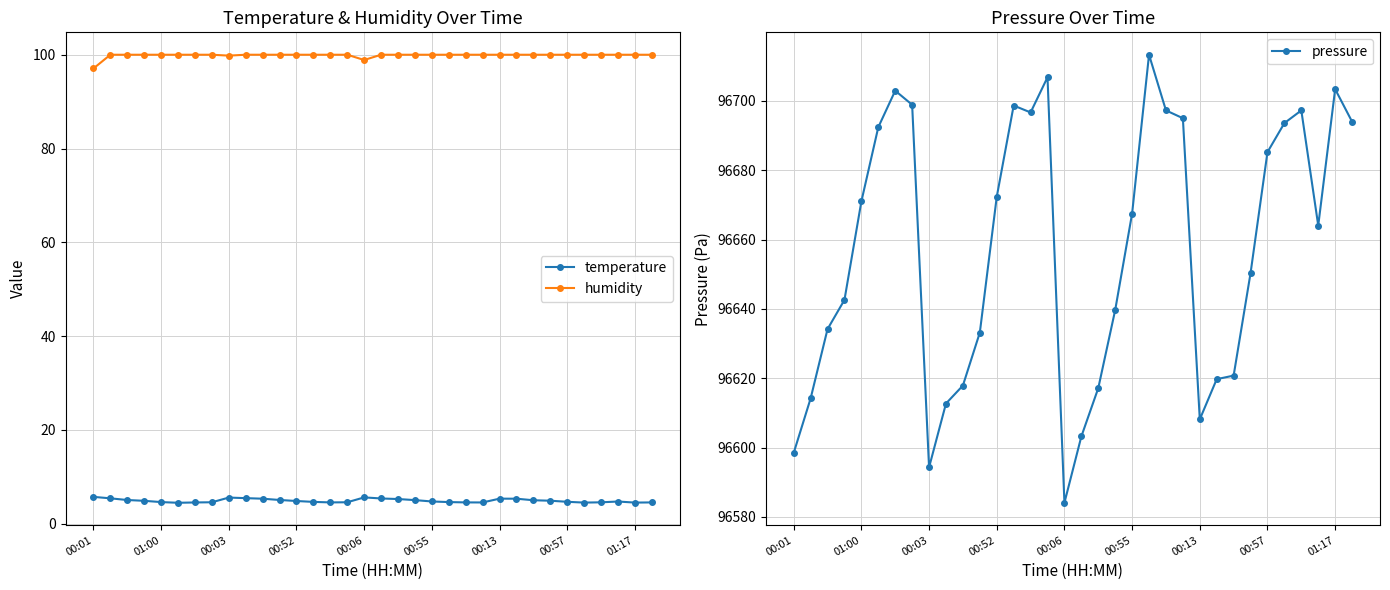

How many lines are shown in the chart?

3